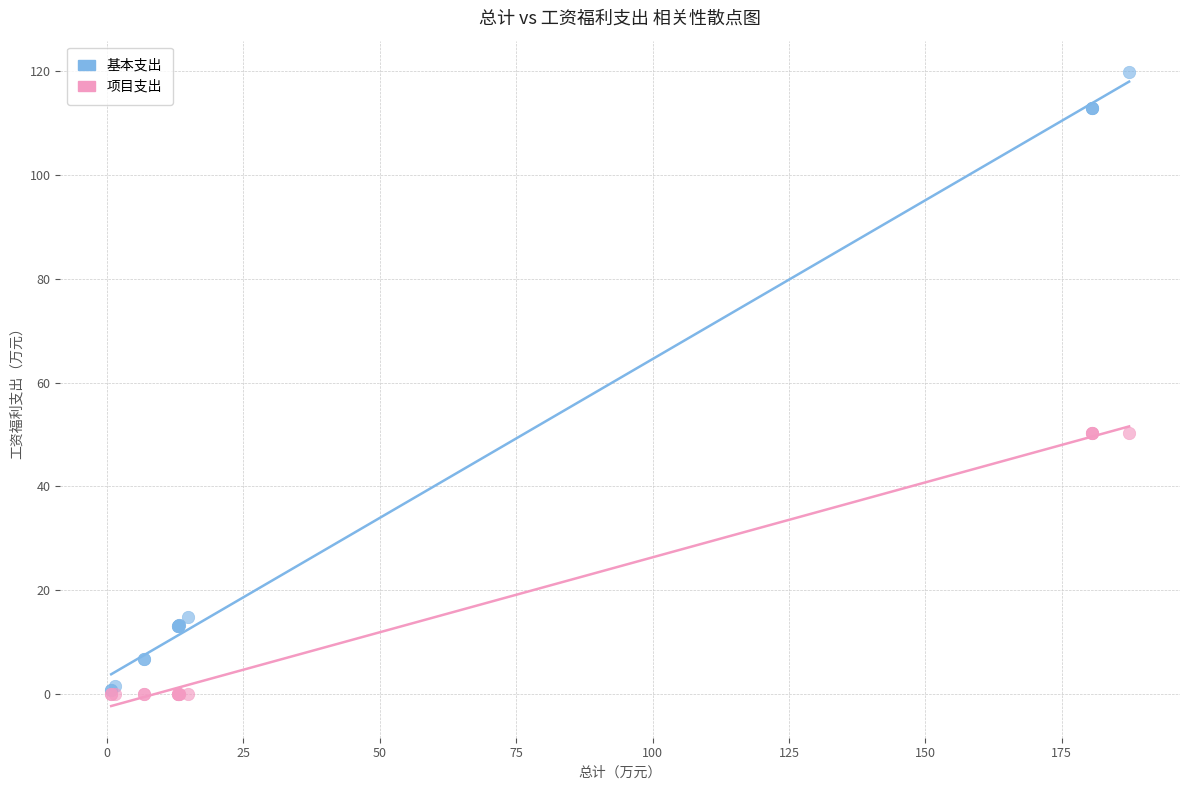

Which series reaches the maximum Y coordinate?

基本支出